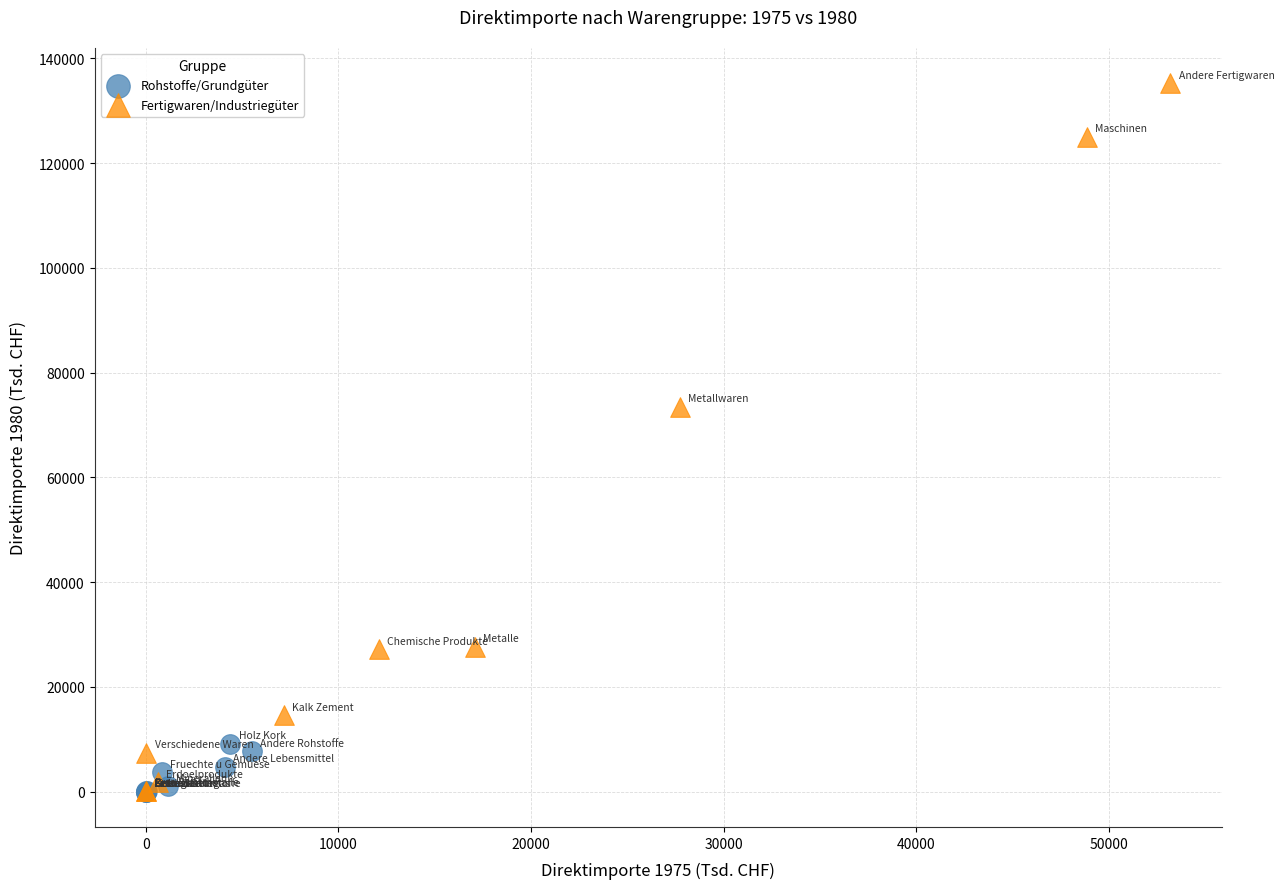

Which series reaches the maximum Y coordinate?

Fertigwaren/Industriegüter